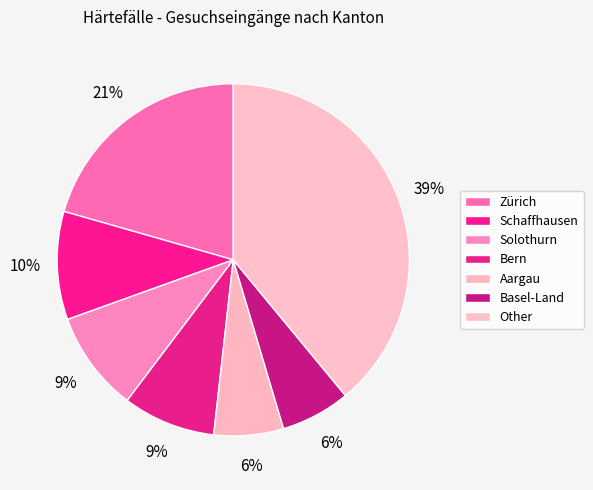

How much of the chart is everything except Bern?

91.5%